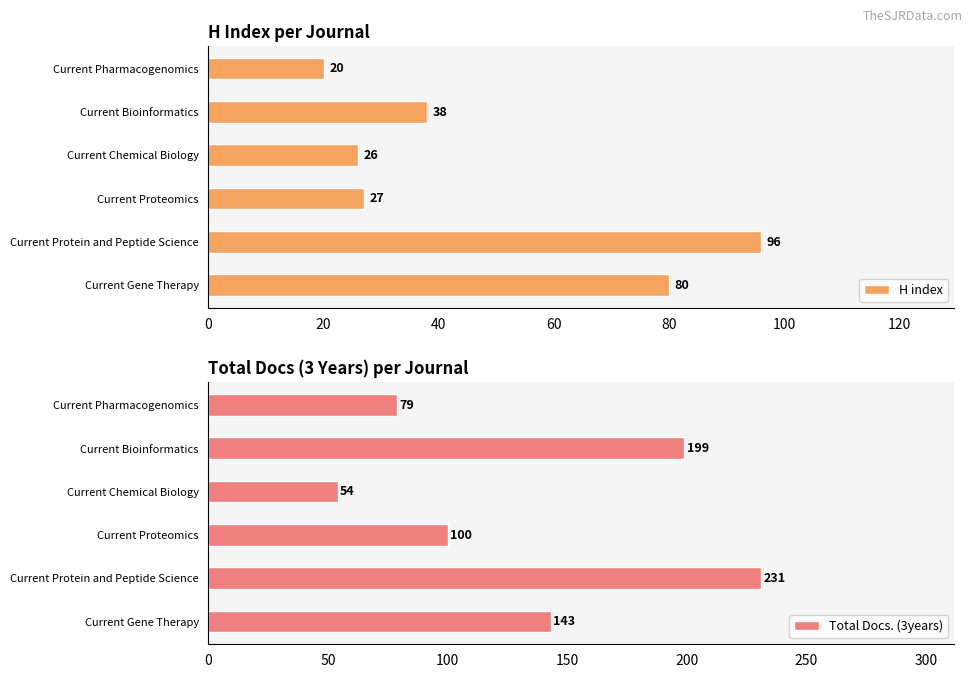

What is the minimum value for H index?

20